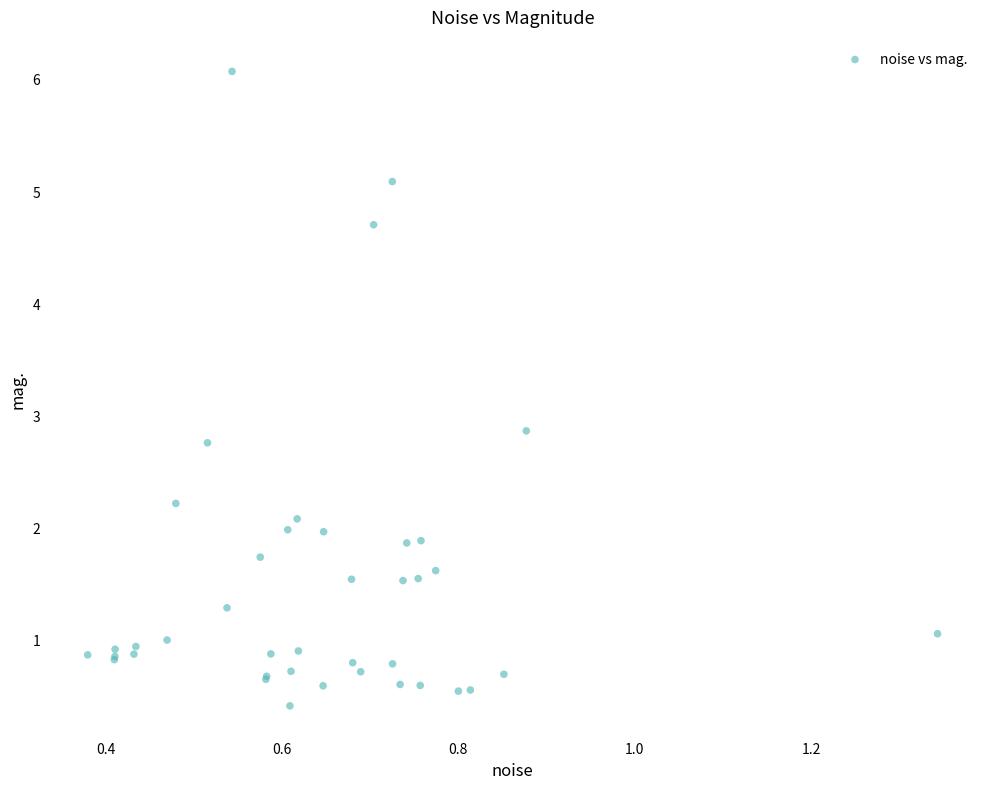

What Y value in the scatter plot is closest to 3?

2.9